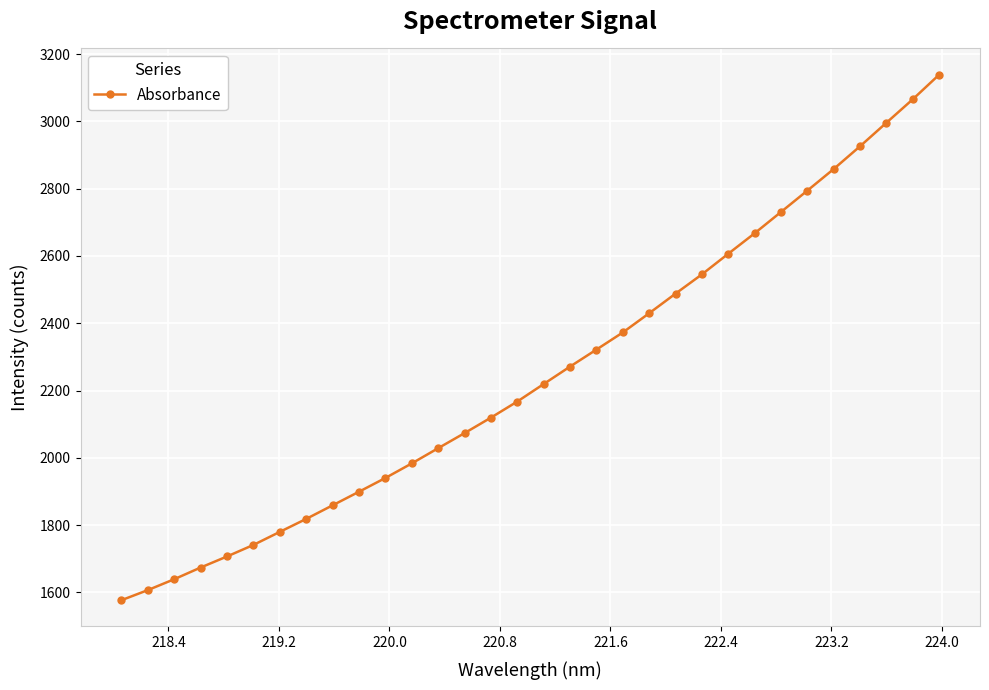

How many categories are shown in the chart?

32